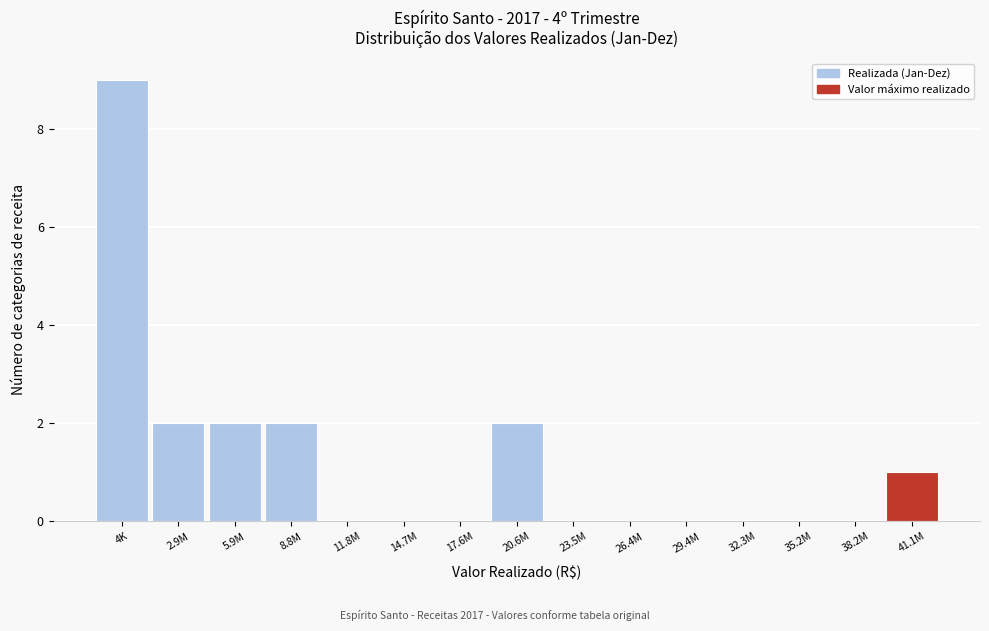

Reading left to right, transcribe all the data shown in this chart.

4K=9	2.9M=2	5.9M=2	8.8M=2	11.8M=0	14.7M=0	17.6M=0	20.6M=2	23.5M=0	26.4M=0	29.4M=0	32.3M=0	35.2M=0	38.2M=0	41.1M=1